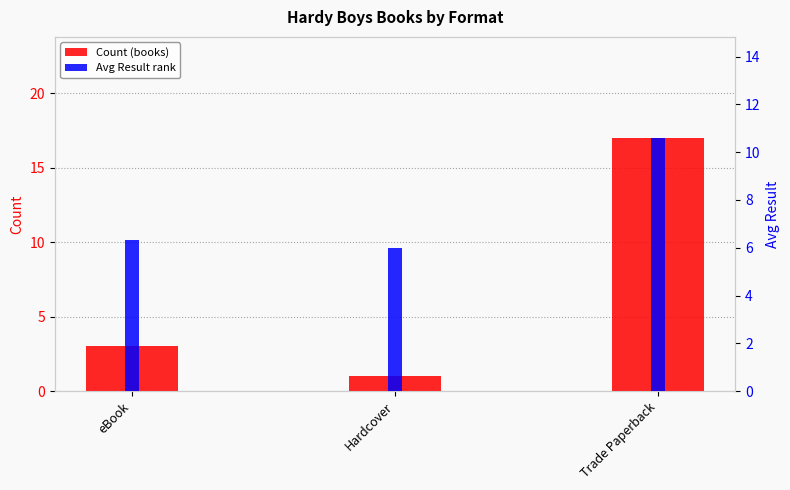

Which series changed the most between eBook and Trade Paperback?

Count (books)